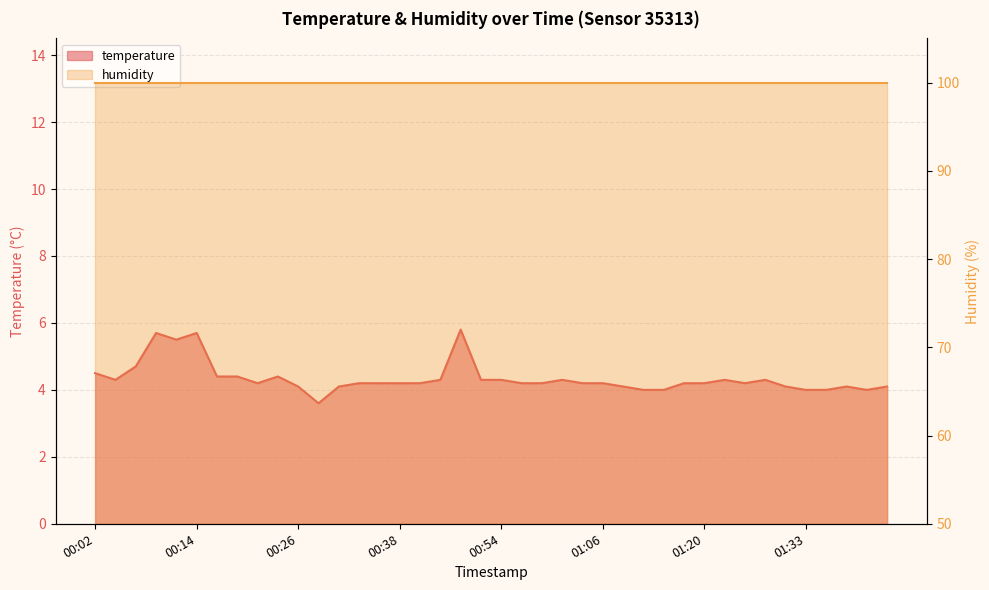

Which has a higher value, 01:17 or 00:16?

00:16